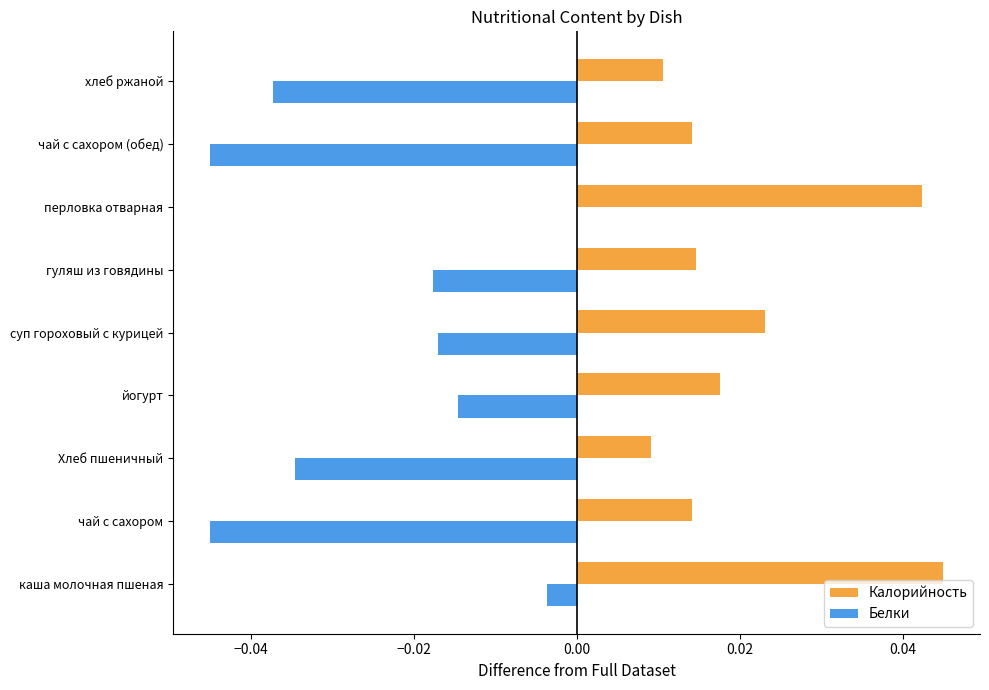

At which category does the chart reach its peak across all series?

каша молочная пшеная